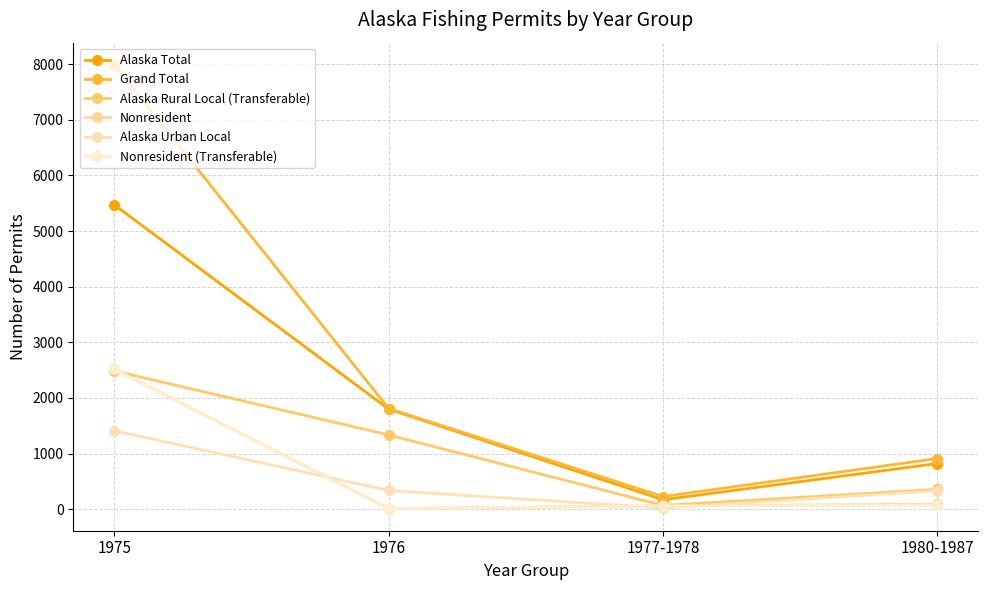

True or false: Alaska Urban Local has more than 1 interior local peaks.

False